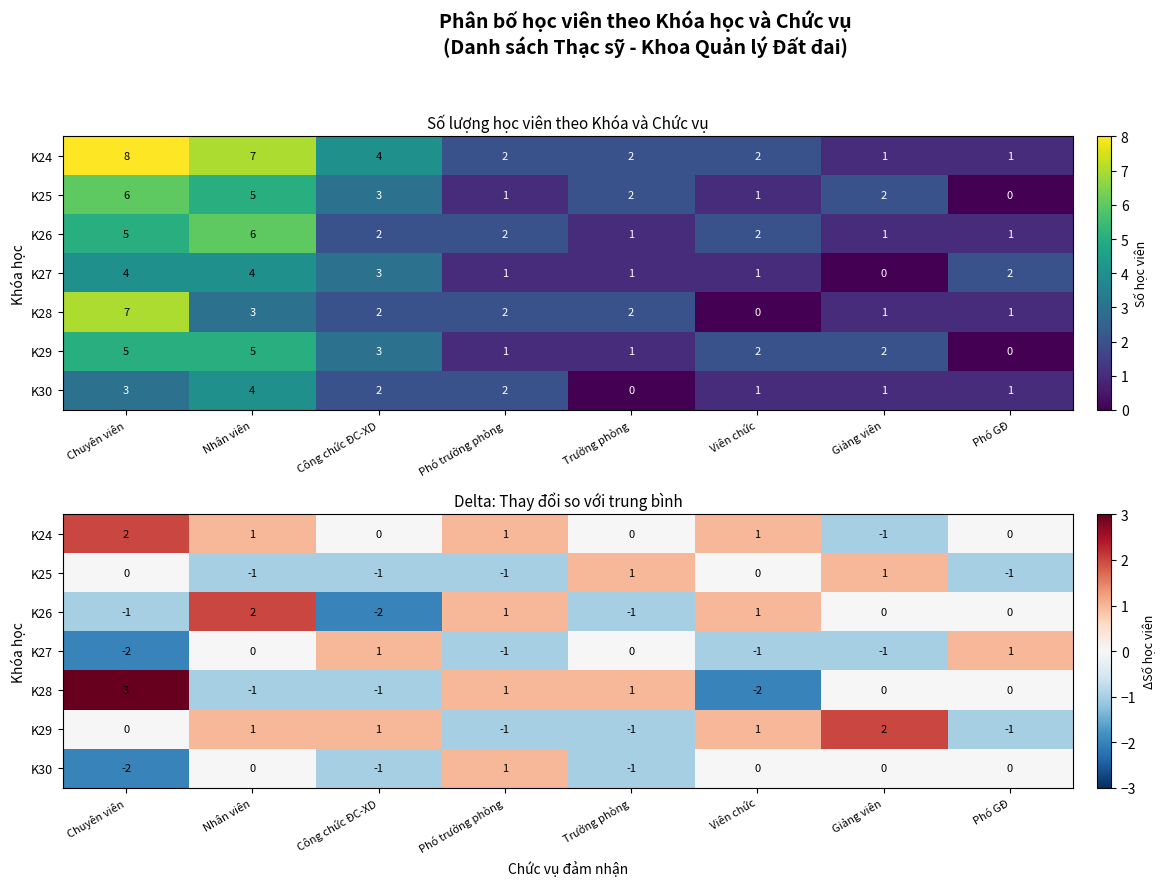

What is the maximum value for K25?

1